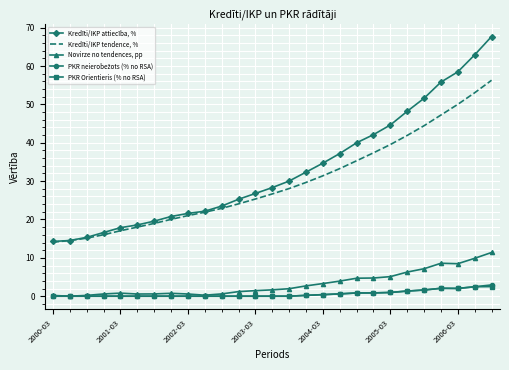

What is the minimum value for Kredīti/IKP tendence, %?

14.1